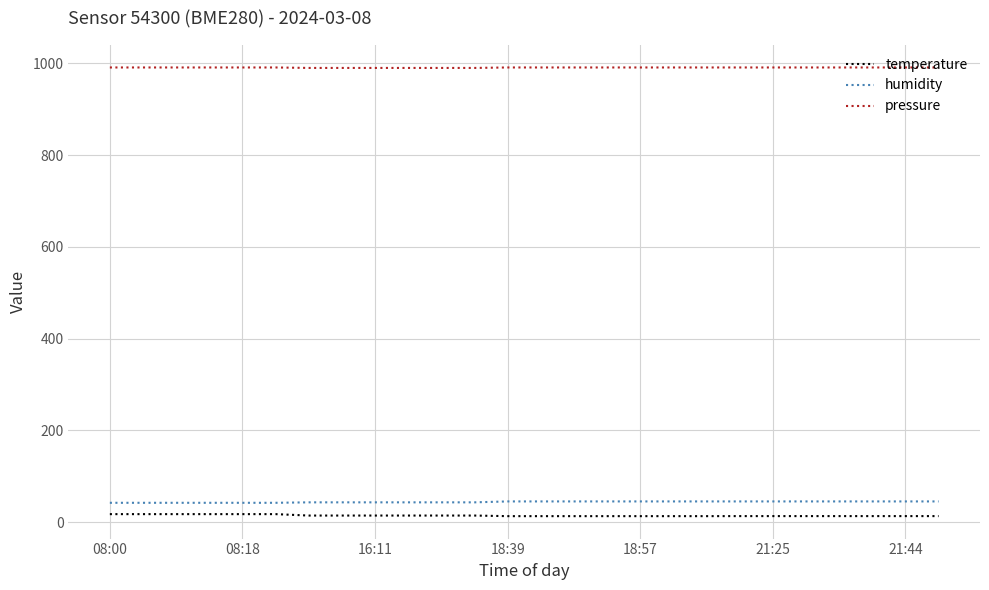

Which series has the largest total across all categories?

pressure